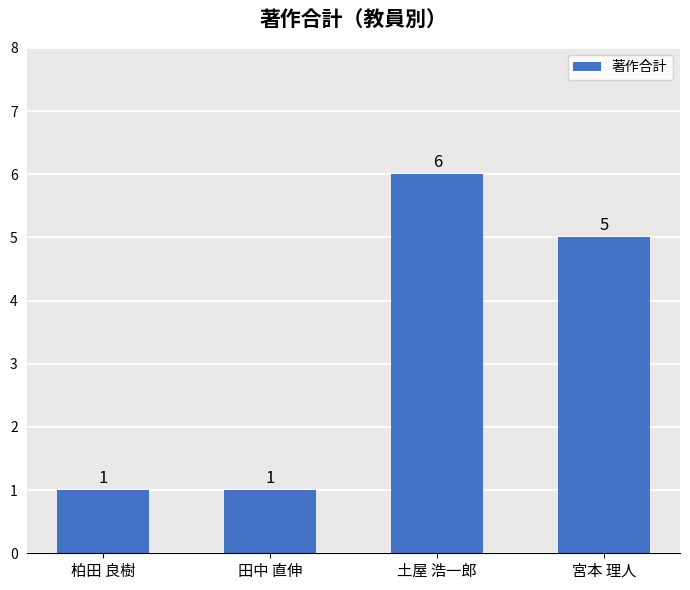

What is the change in value from 田中 直伸 to 宮本 理人?

+4